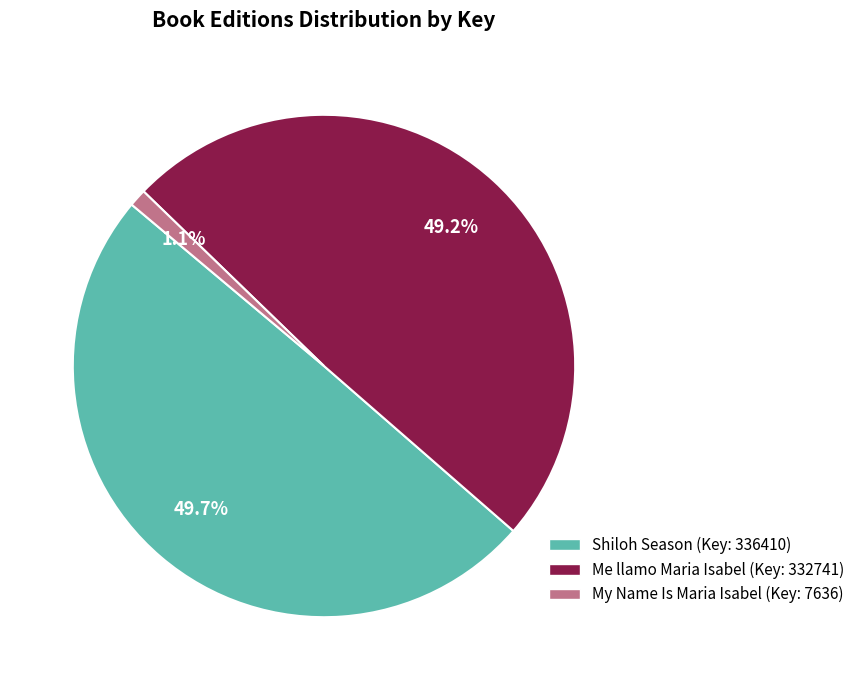

Which has a higher value, My Name Is Maria Isabel or Me llamo Maria Isabel?

Me llamo Maria Isabel